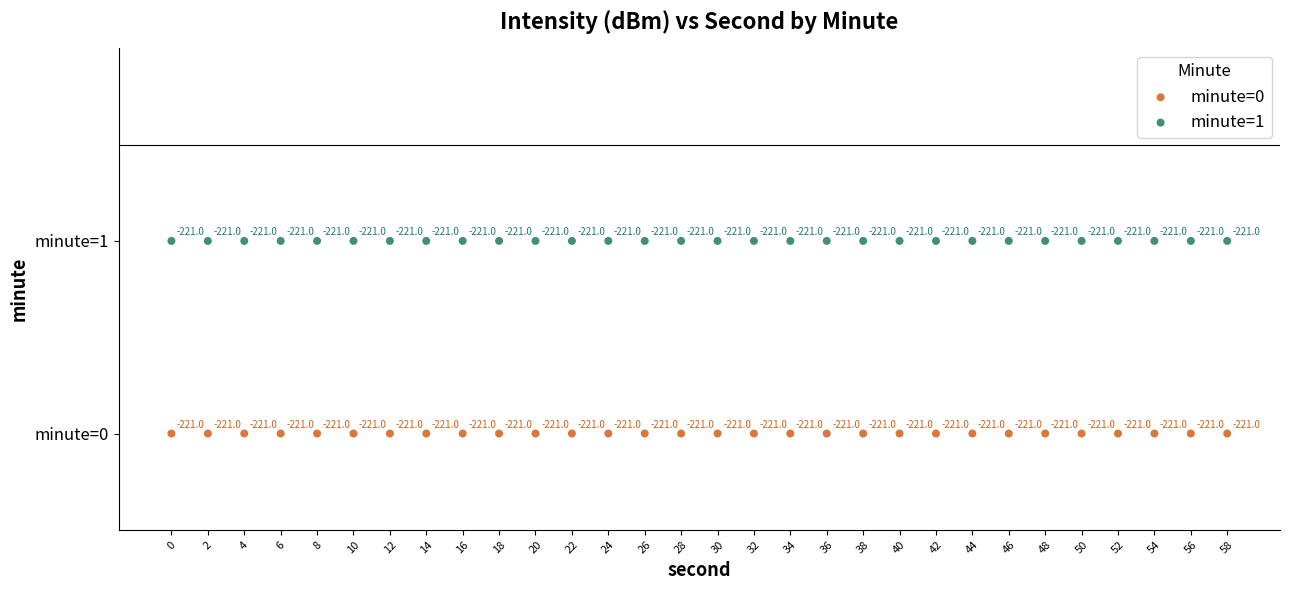

What are all the series names shown in the legend?

minute=0, minute=1